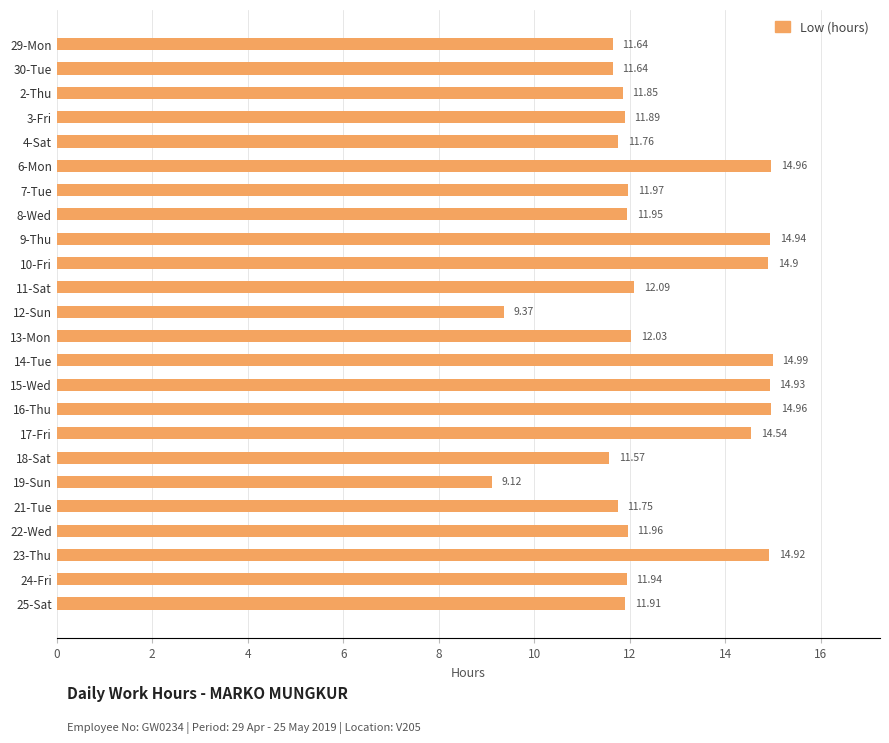

What is the sum of the values at 6-Mon and 7-Tue?

26.9